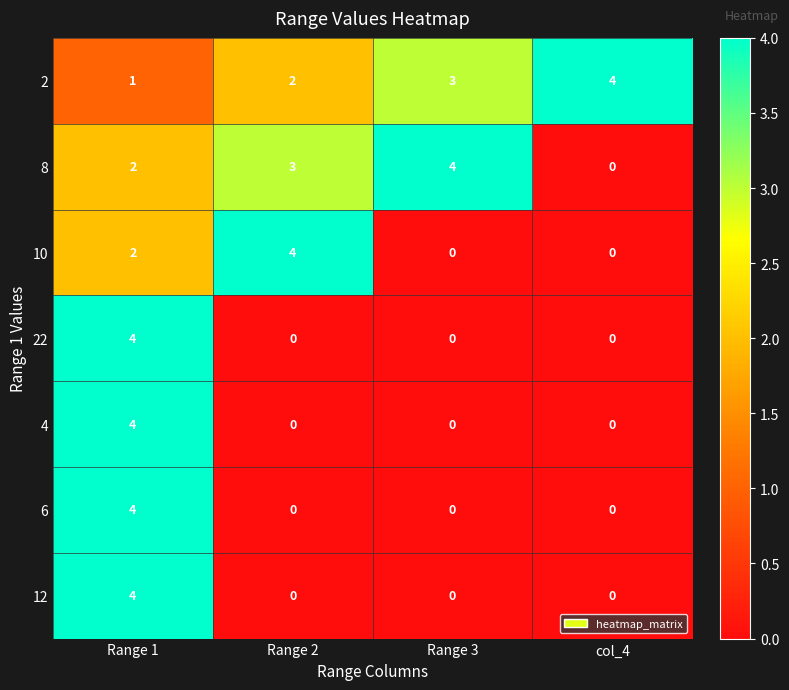

The 4 series shows 2 at Range 2. True or false?

False